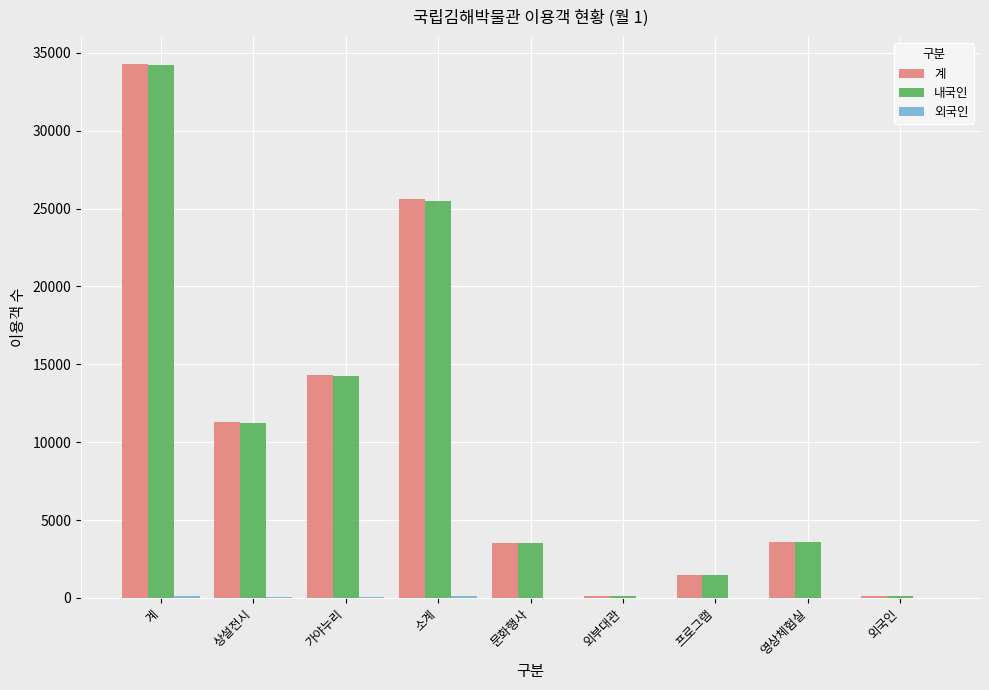

At which category is the sum across all series the highest?

계